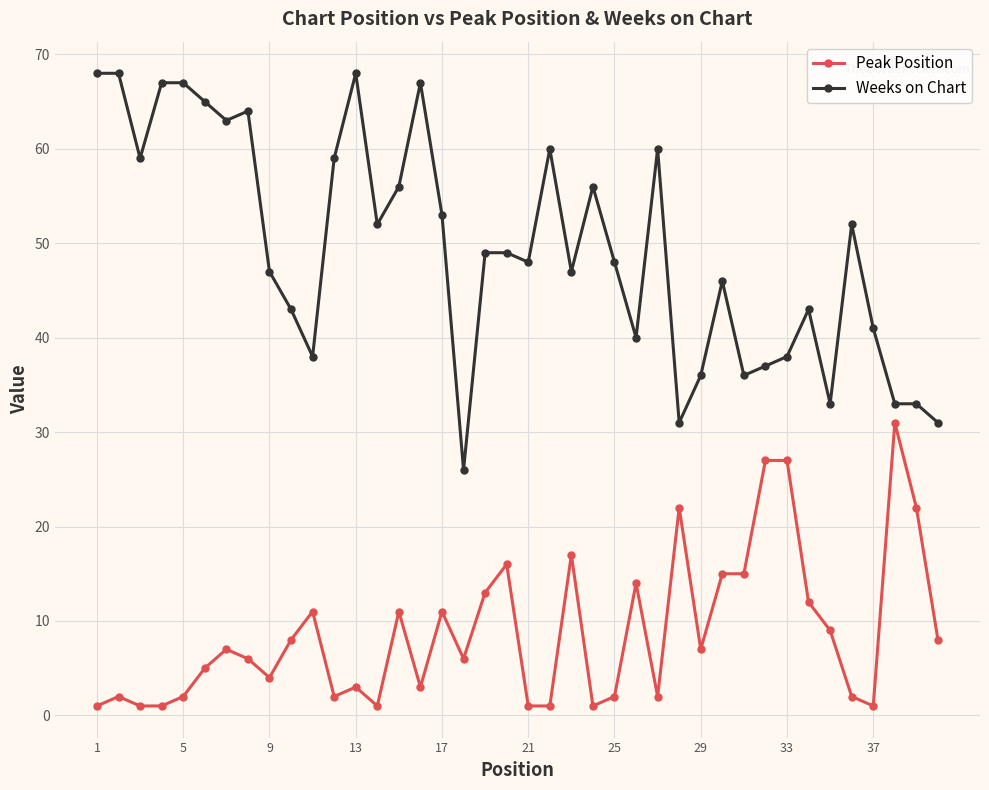

True or false: Weeks on Chart and Peak Position cross at least once.

False